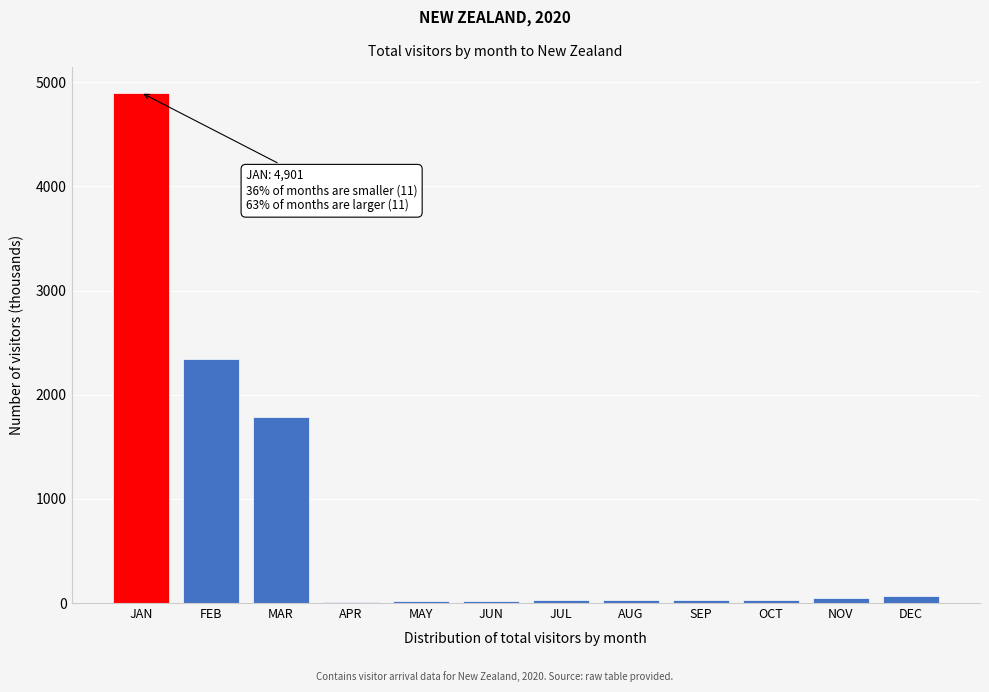

What is the ratio of the value at JAN to the value at MAR?

2.7